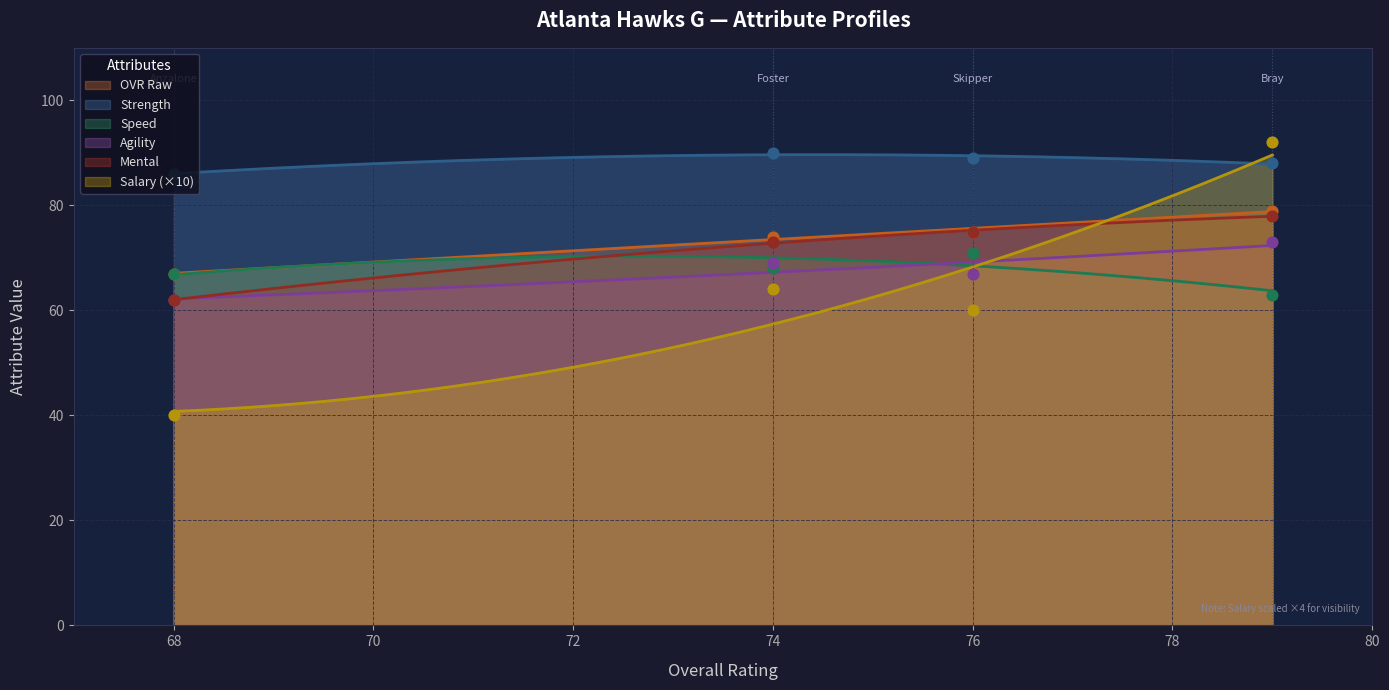

True or false: OVR Raw and Strength intersect in this chart.

False